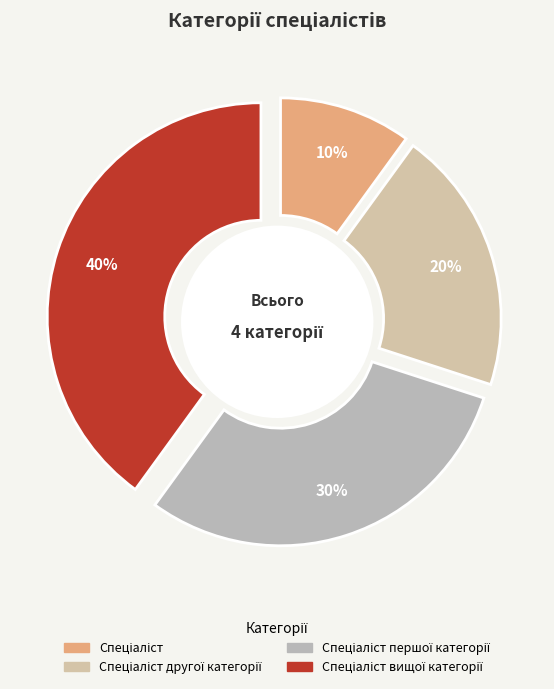

True or false: Спеціаліст першої категорії accounts for 30% of the total.

True